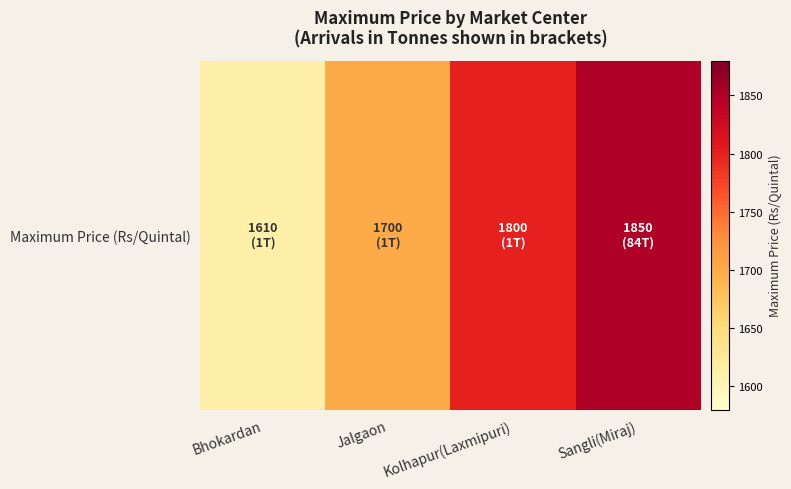

At which label is the value closest to 1730?

Jalgaon